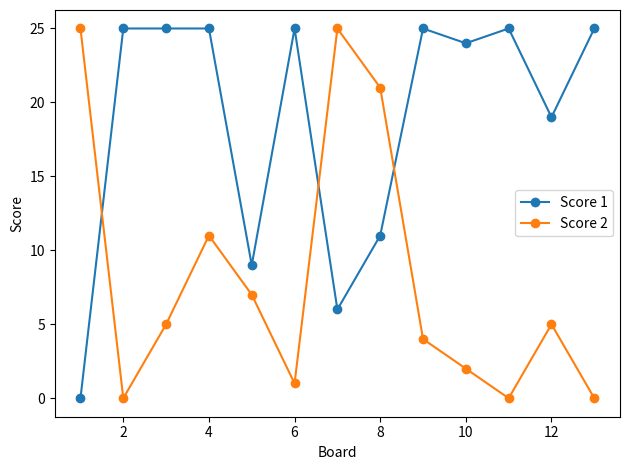

Which series has the largest total across all categories?

Score 1